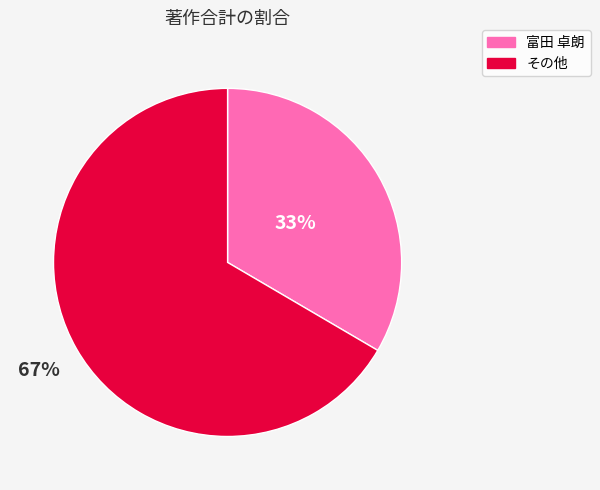

To the nearest percent, what is the average slice percentage?

50%